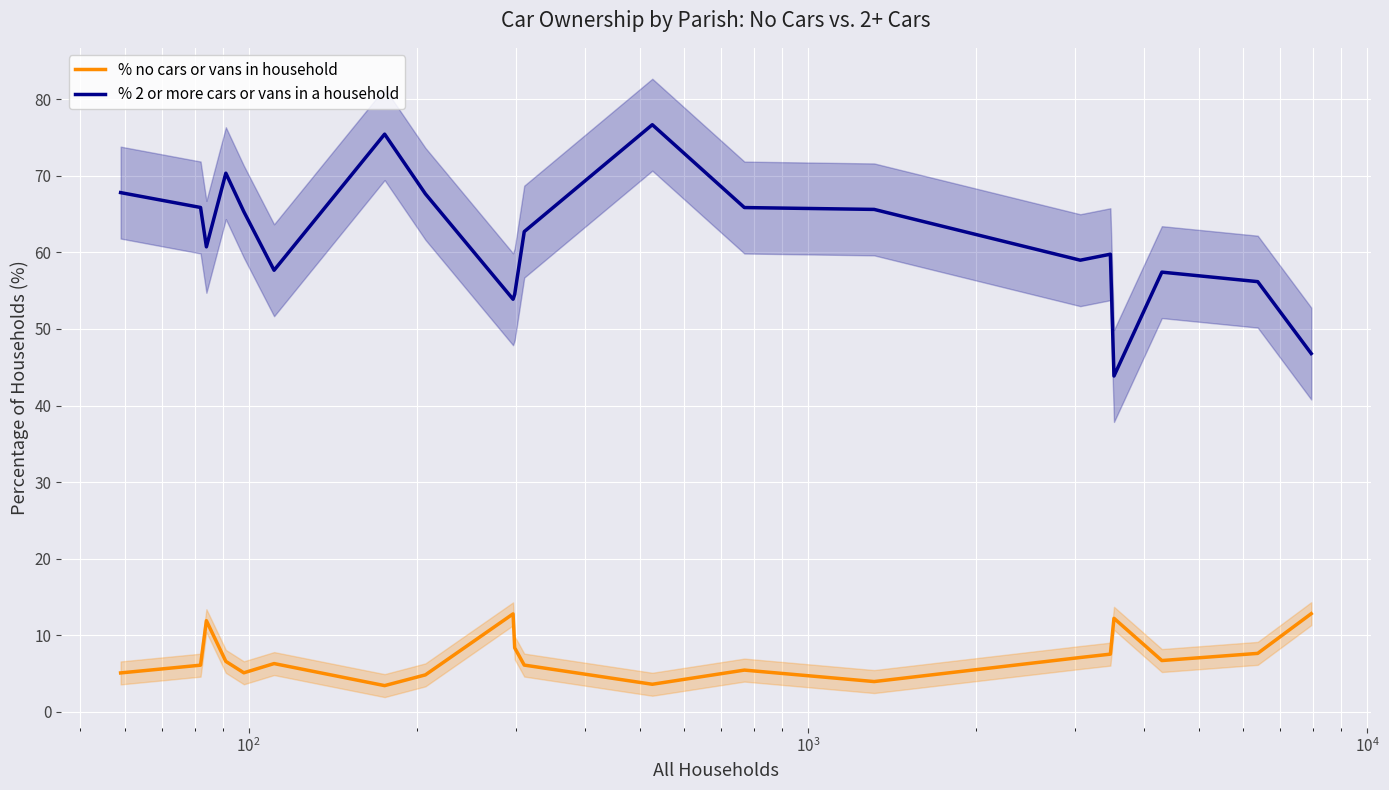

What is the difference between the maximum and minimum values in the % no cars or vans in household series?

9.4